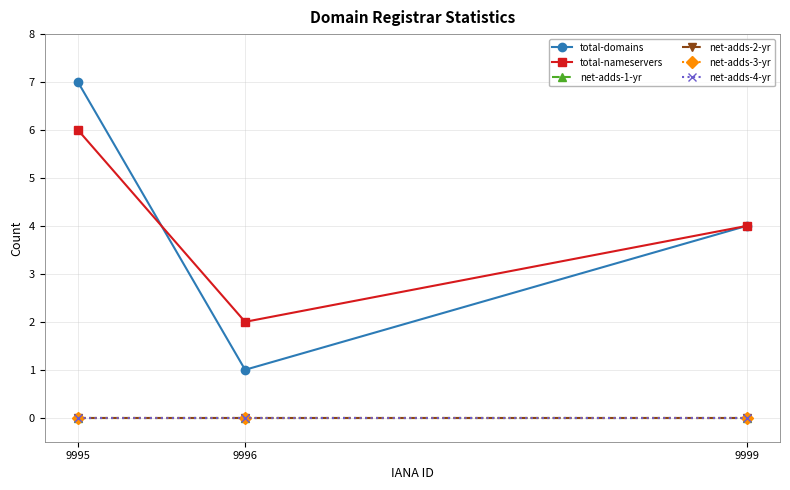

At which category is the sum across all series the highest?

9995